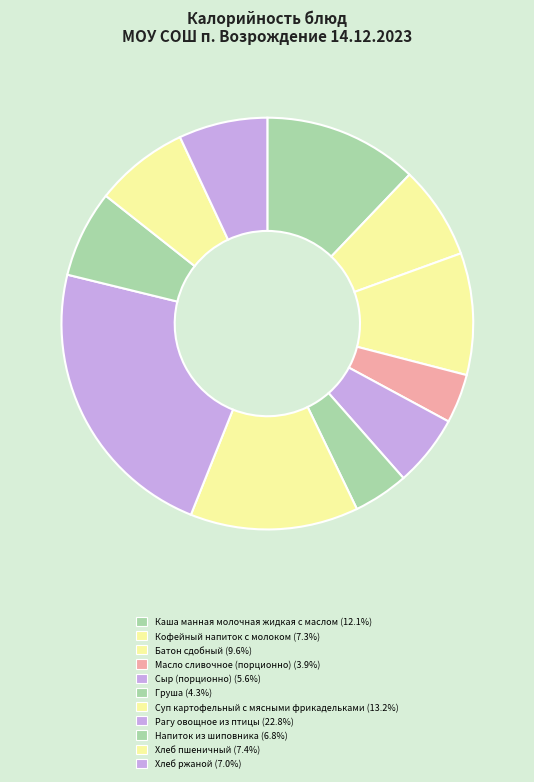

How many slices are in this pie chart?

11